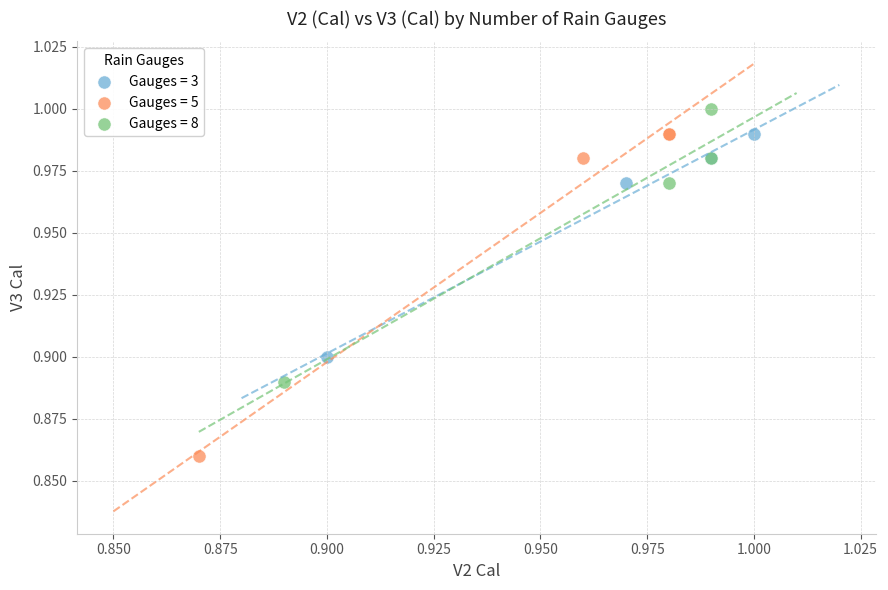

Which series contains the highest Y value?

Gauges = 8